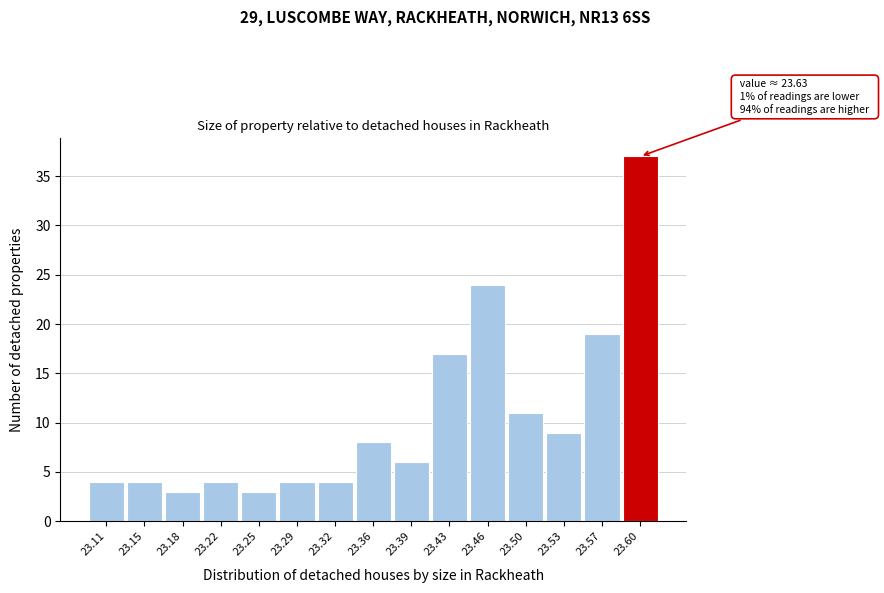

Reading right to left, list all the values displayed in this chart.

23.60=37	23.57=19	23.53=9	23.50=11	23.46=24	23.43=17	23.39=6	23.36=8	23.32=4	23.29=4	23.25=3	23.22=4	23.18=3	23.15=4	23.11=4